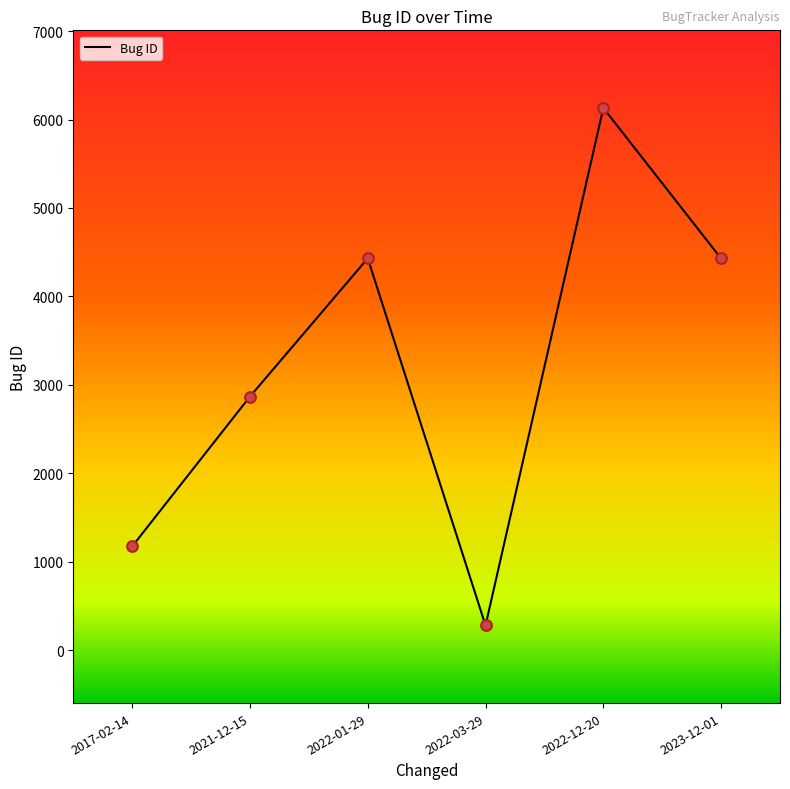

Between 2017-02-14 and 2022-12-20, which is larger?

2022-12-20